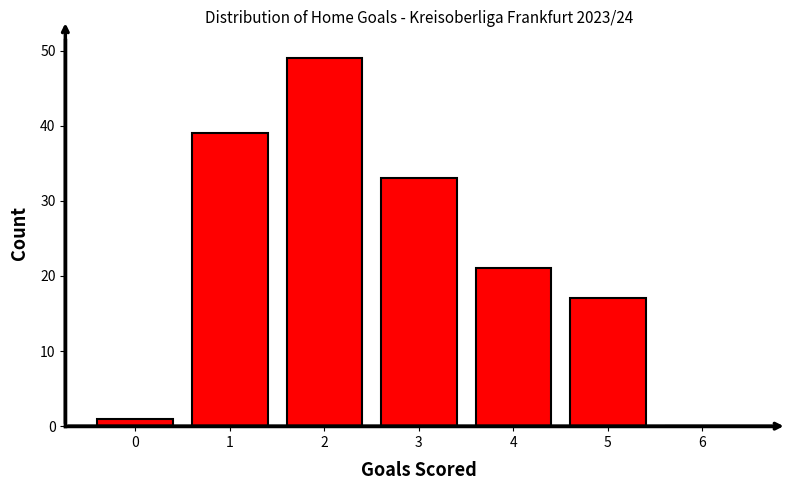

Over which range of the x-axis is the bar tallest?

1.5 to 2.5